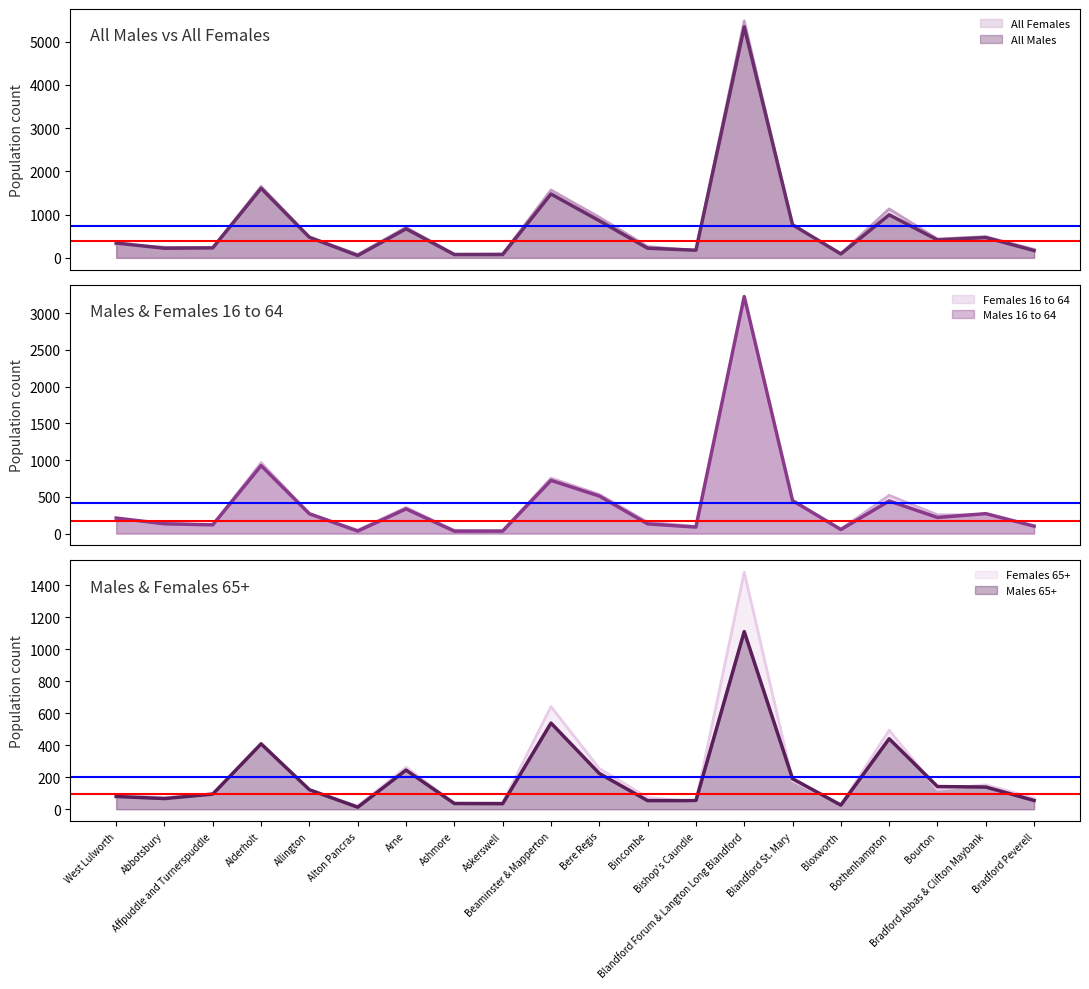

What is the smallest value displayed?

13